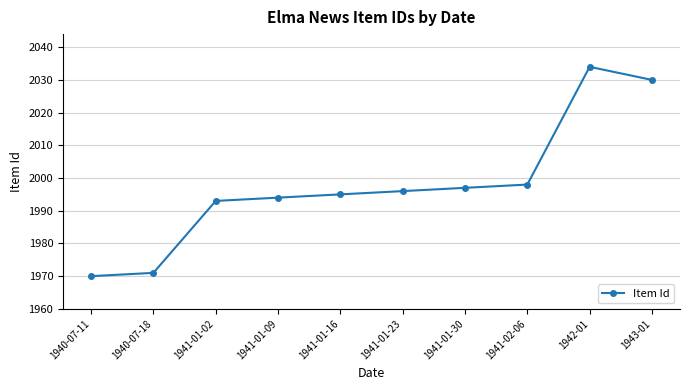

At which label is the value closest to 2002?

1941-02-06